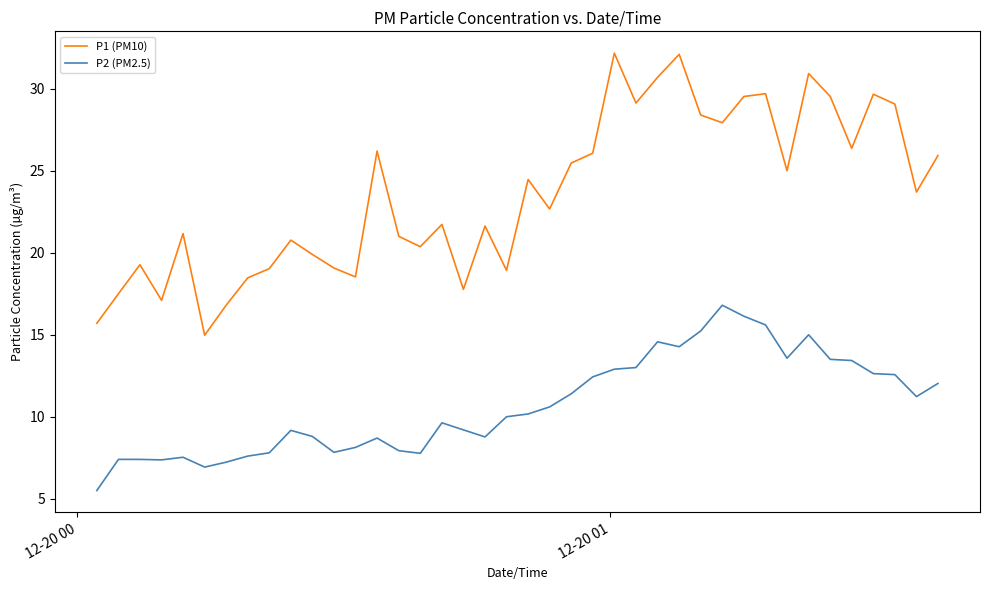

Rank the series by their average value, from lowest to highest.

P2 (PM2.5), P1 (PM10)